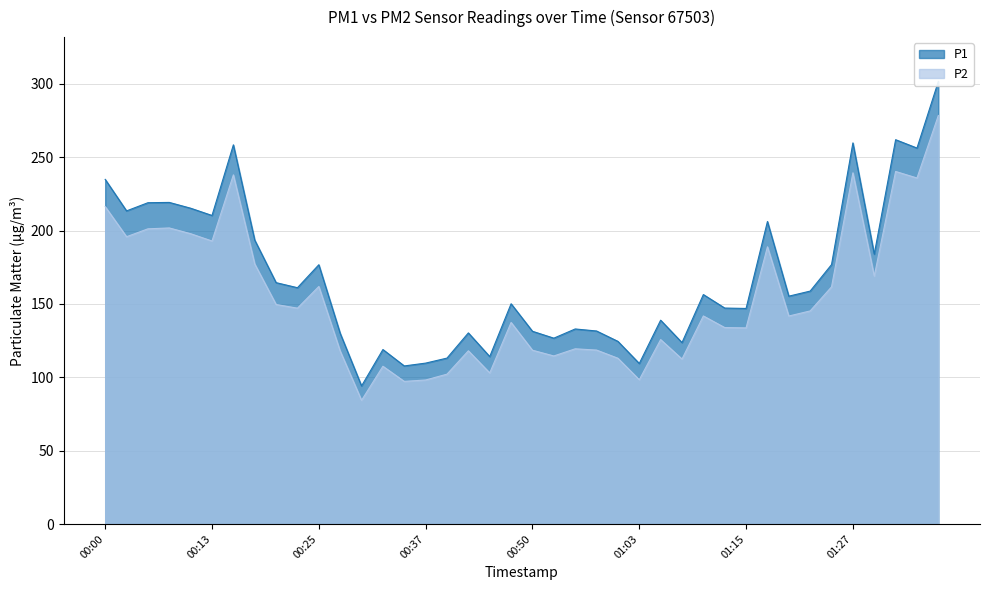

Which has a higher value, 00:25 or 01:37?

01:37